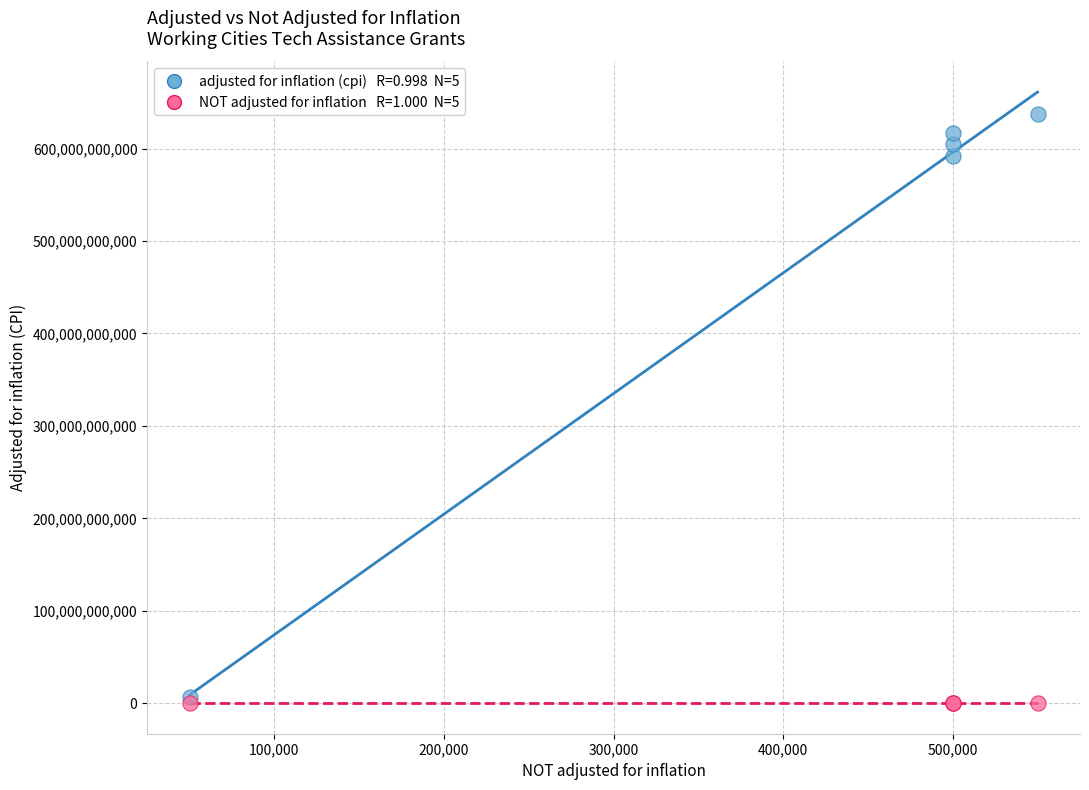

Across all series, what Y value is closest to 318994300000?

592013500000